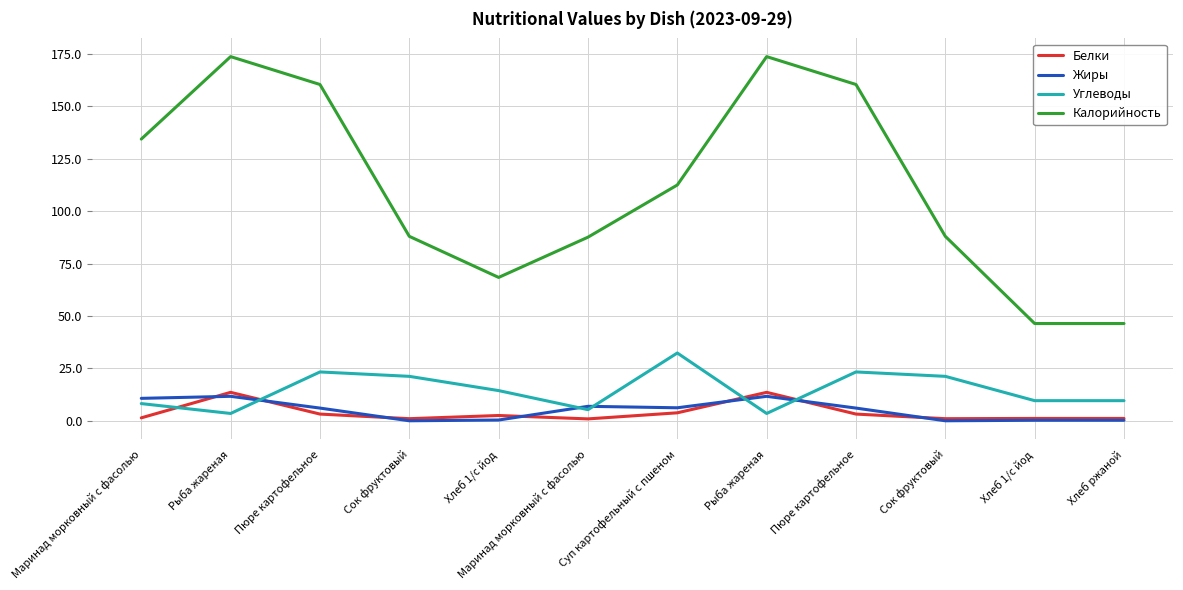

What is the label of the 9th point from the right?

Сок фруктовый